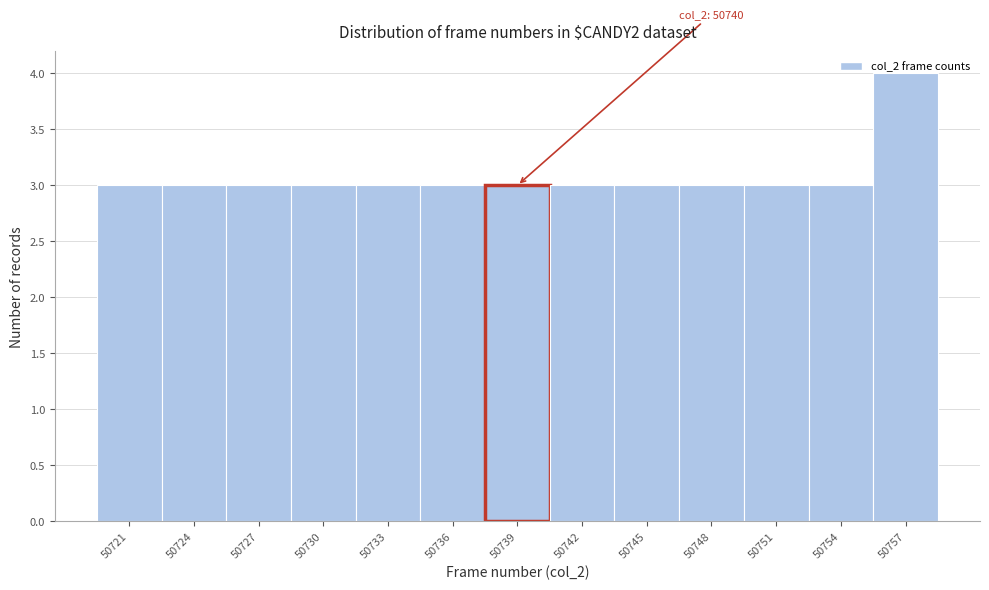

What is the greatest value displayed?

4